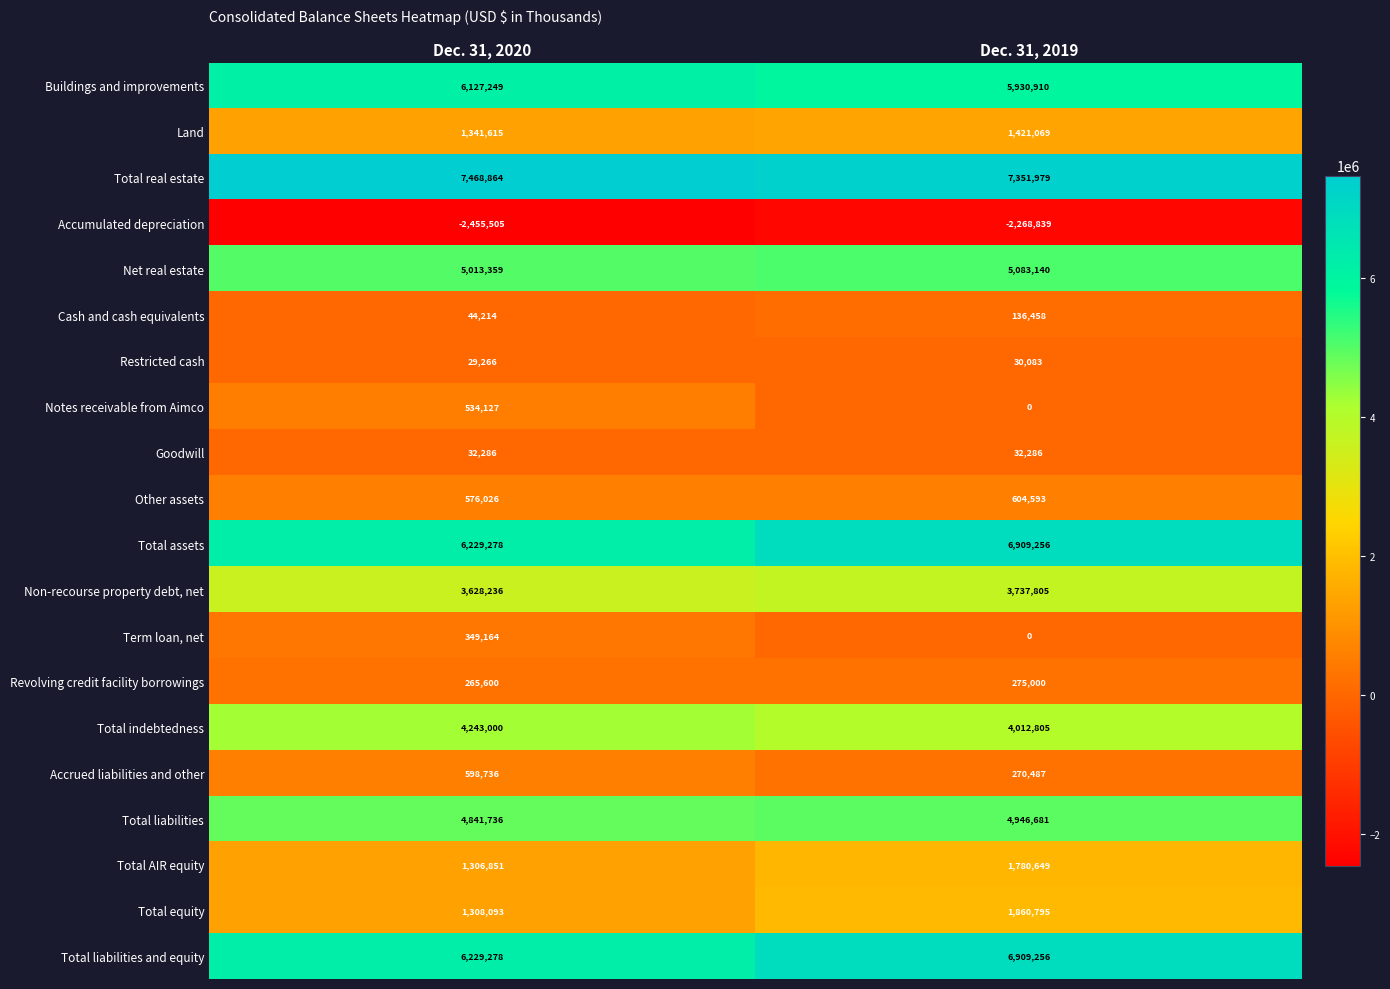

List the labels in order of Notes receivable from Aimco value, smallest first.

Dec. 31, 2019, Dec. 31, 2020